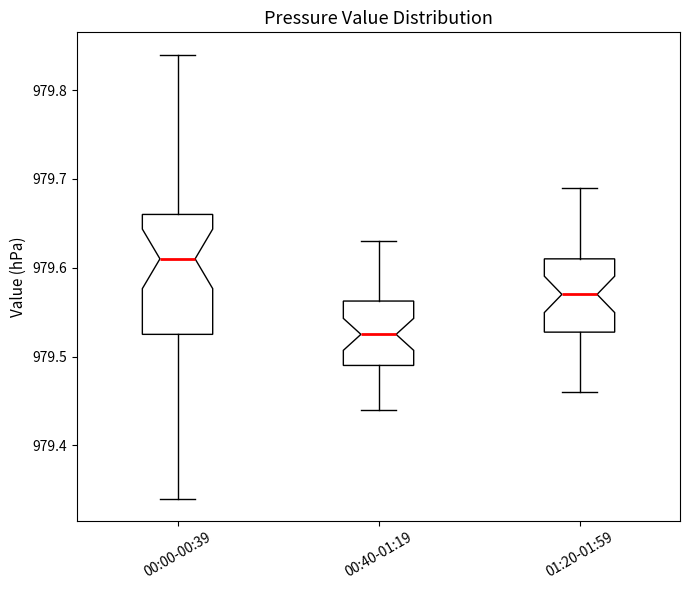

Reading left to right, transcribe this box plot: for each box, give where its median line is, the range the box spans, and where its two whiskers end, as read against the y-axis. The values are not printed on the chart, so give them approximately, as read against the axis.

00:00-00:39: median 979.61, box 979.53 to 979.66, whiskers 979.34 to 979.84
00:40-01:19: median 979.53, box 979.49 to 979.56, whiskers 979.44 to 979.63
01:20-01:59: median 979.57, box 979.53 to 979.61, whiskers 979.46 to 979.69